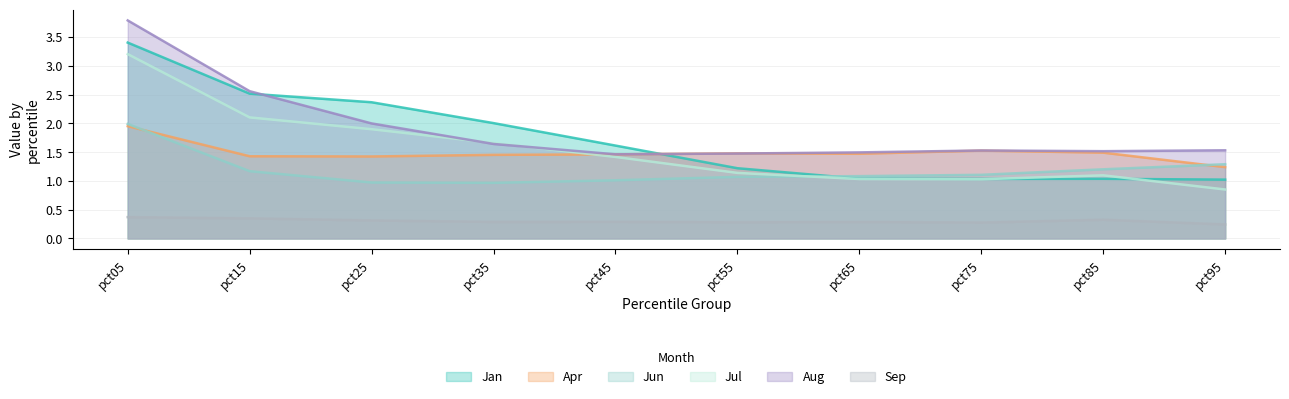

The Jul series shows 1.1 at pct85. True or false?

True